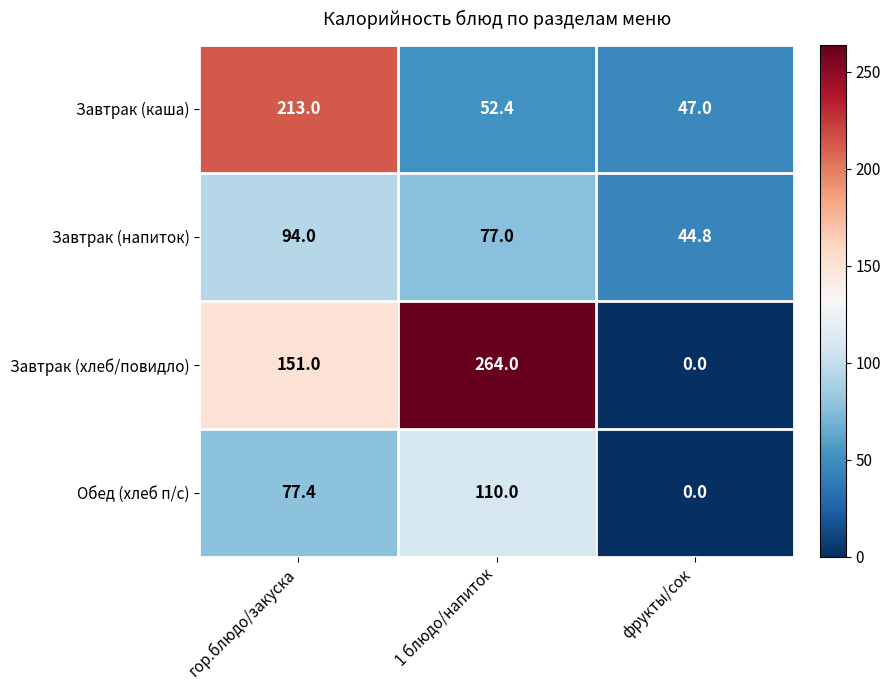

What is the sum of all Завтрак (напиток) values?

215.8